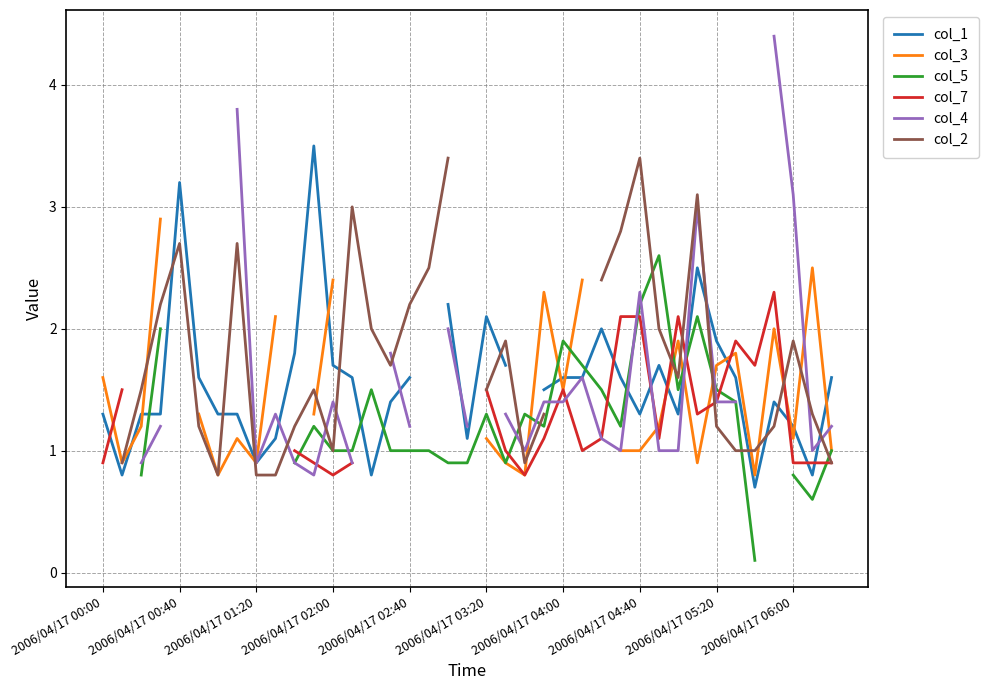

True or false: col_7 has a value of 0.9 at 13.

True